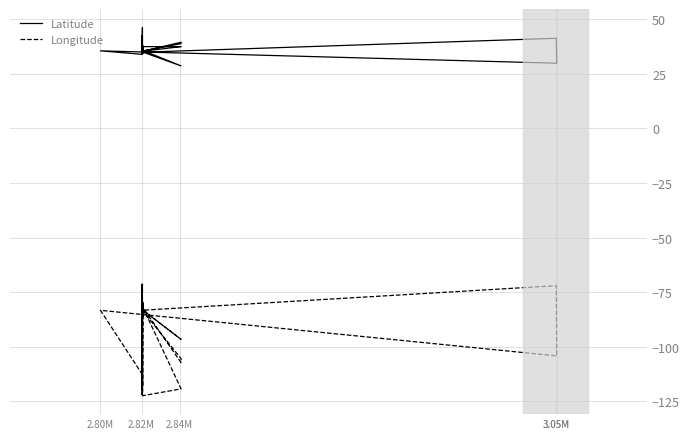

What is the difference between the maximum and minimum values in the Latitude series?

17.6